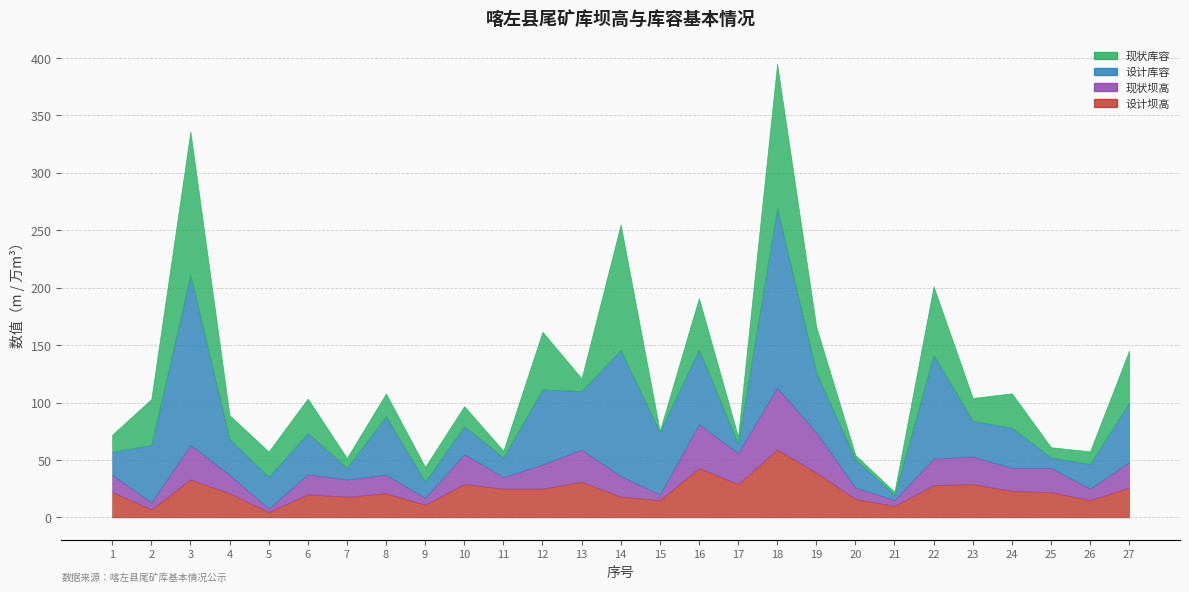

List the series in order of their peak value, highest first.

设计库容, 现状库容, 设计坝高, 现状坝高